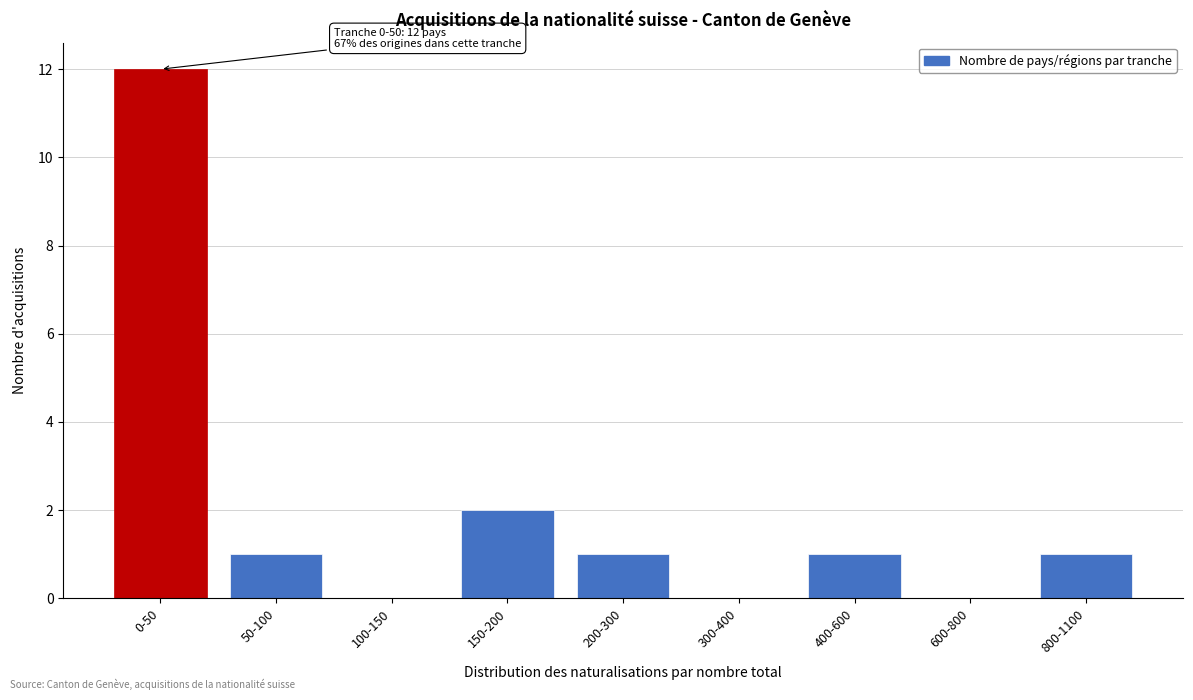

Reading right to left, what are all the values shown in this chart?

800-1100=1	600-800=0	400-600=1	300-400=0	200-300=1	150-200=2	100-150=0	50-100=1	0-50=12